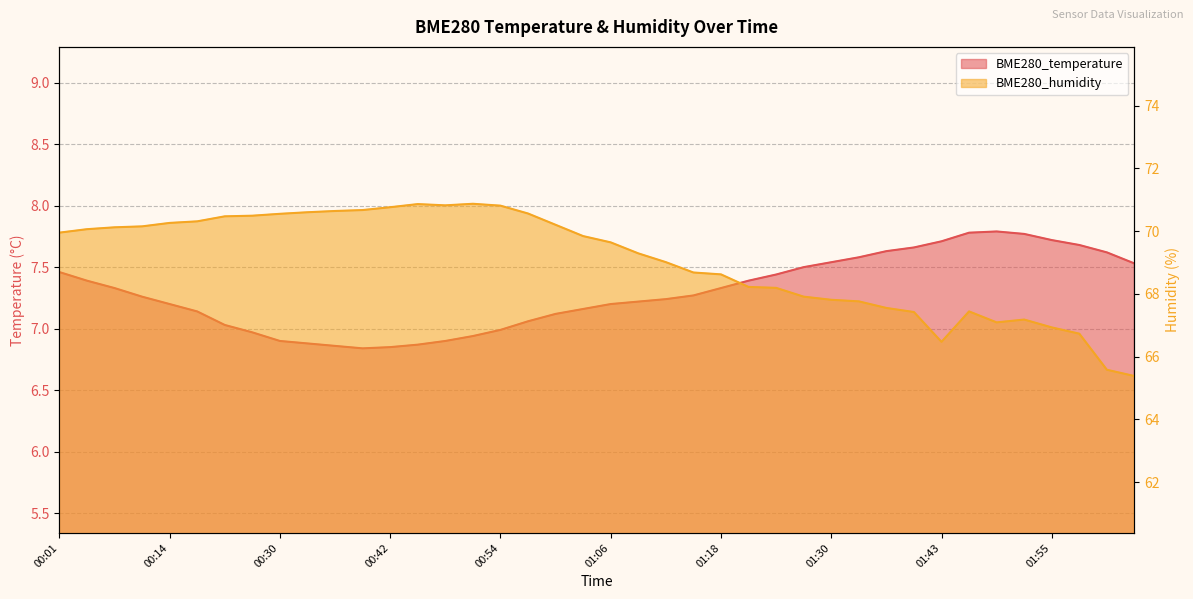

What is the sum of the BME280_humidity values at 01:24 and 01:06?

137.8